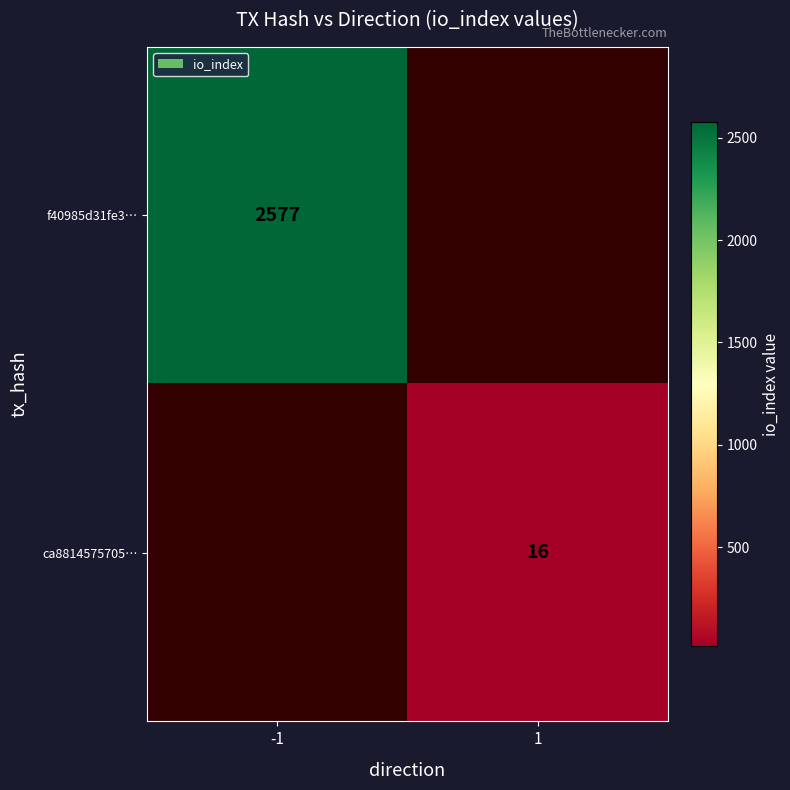

The value of f40985d31fe3… at -1 is 2577. True or false?

True